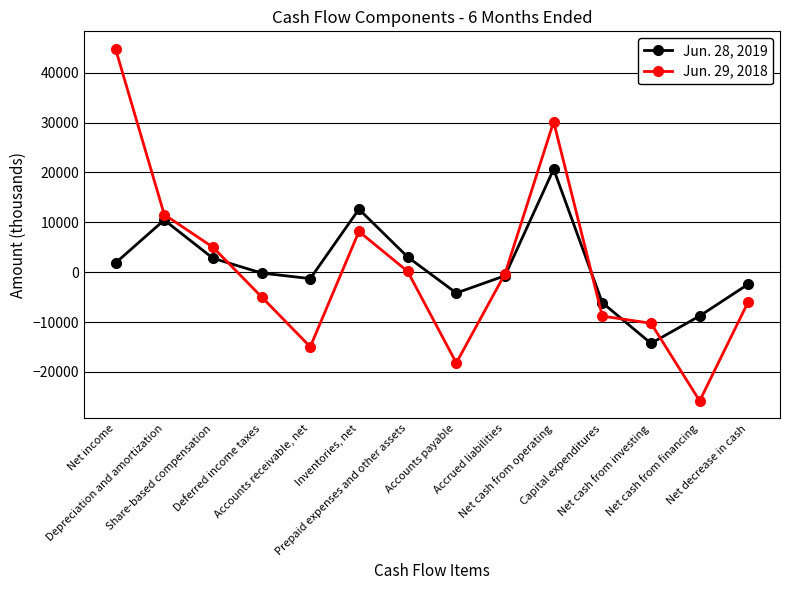

What is the value of the Jun. 28, 2019 point at the 1st from the left?

1854